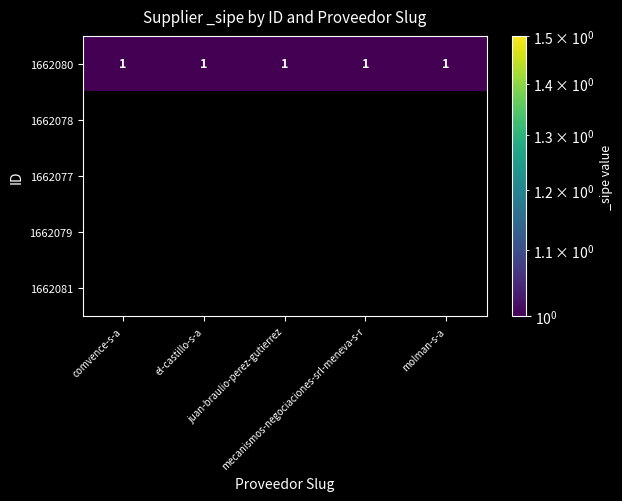

At which category does the chart reach its peak across all series?

comvence-s-a